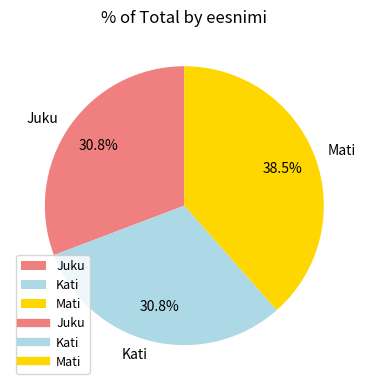

Which slice is the largest?

Mati